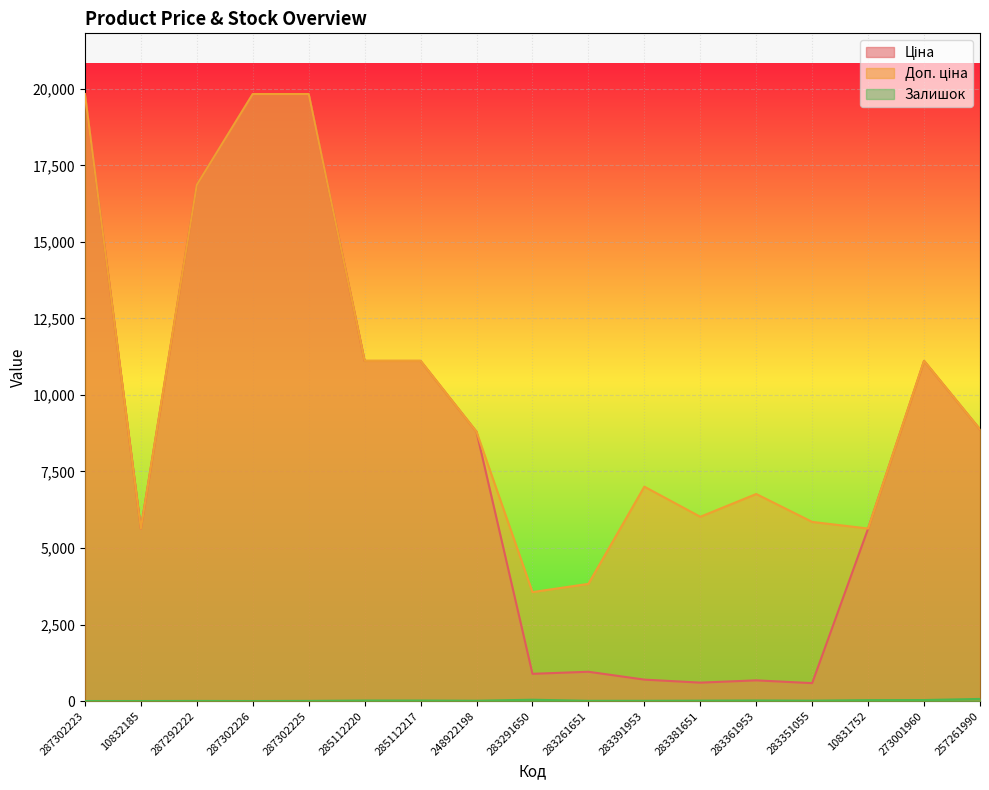

What is the difference between the highest and lowest values at 248922198?

8786.6